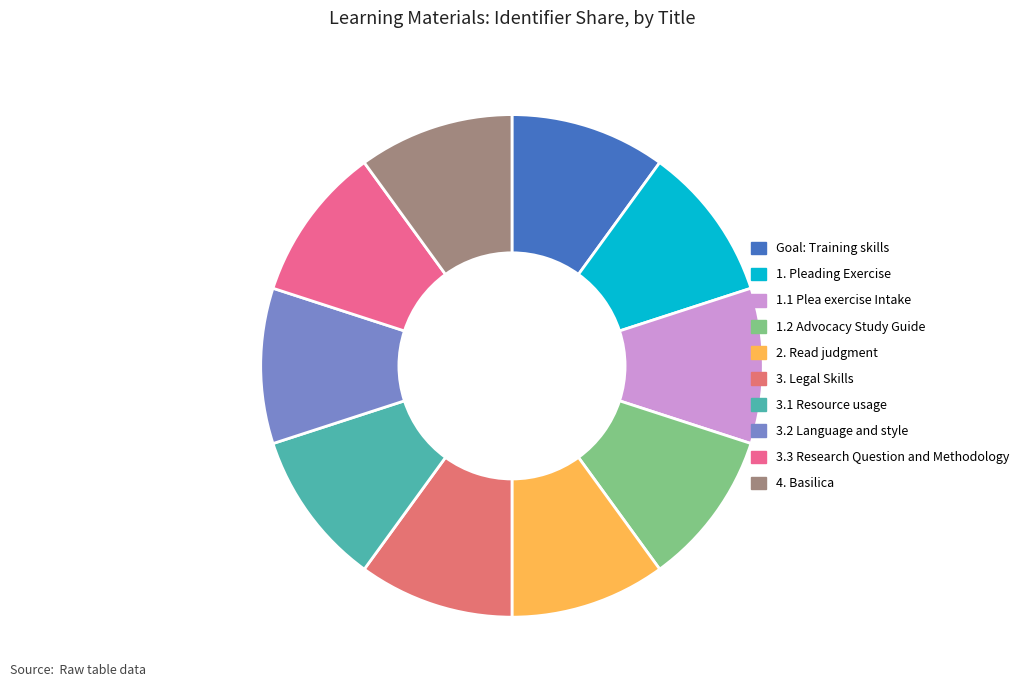

How many slices are in this pie chart?

10